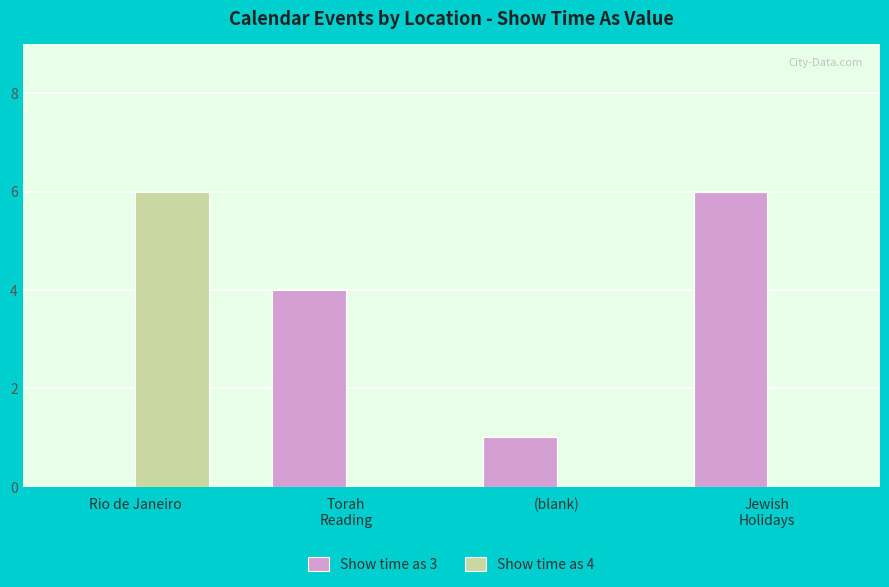

Count the number of categories in the chart.

4